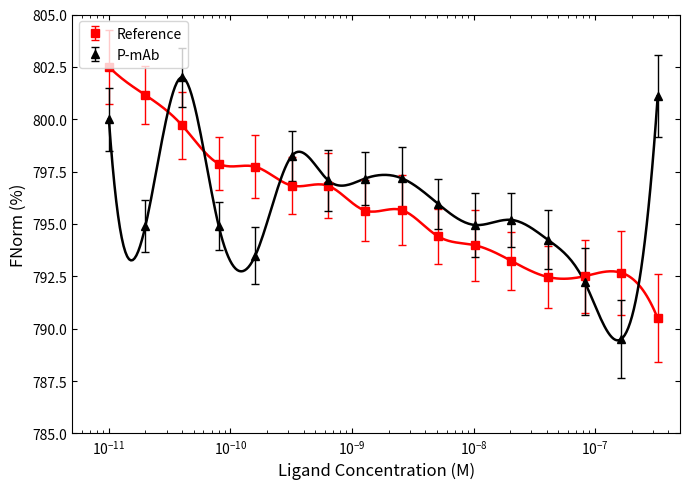

What is the value of the P-mAb point at the 5th from the left?

793.5